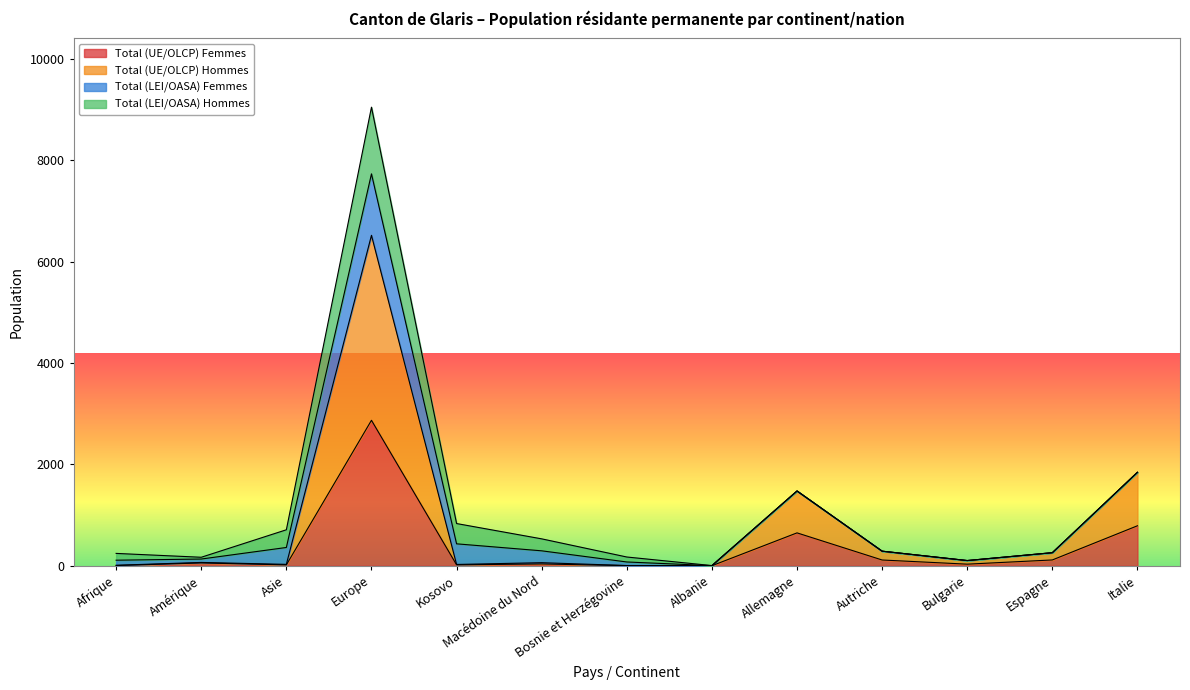

Which category has the highest value in the Total (UE/OLCP) Femmes series?

Europe